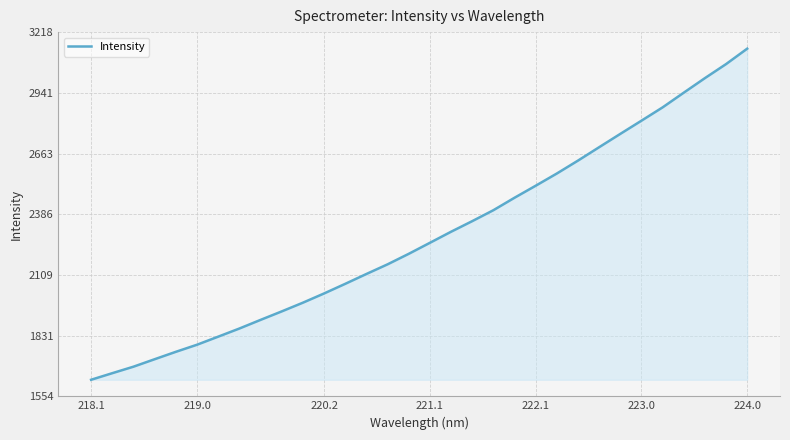

What is the greatest value displayed?

3142.4